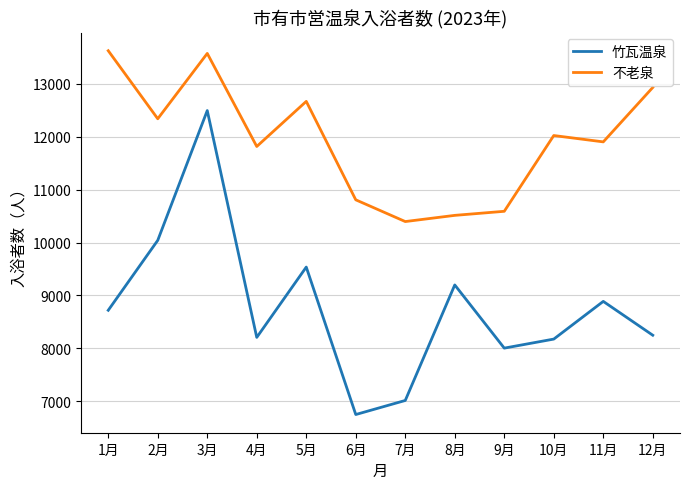

What is the smallest value displayed?

6748